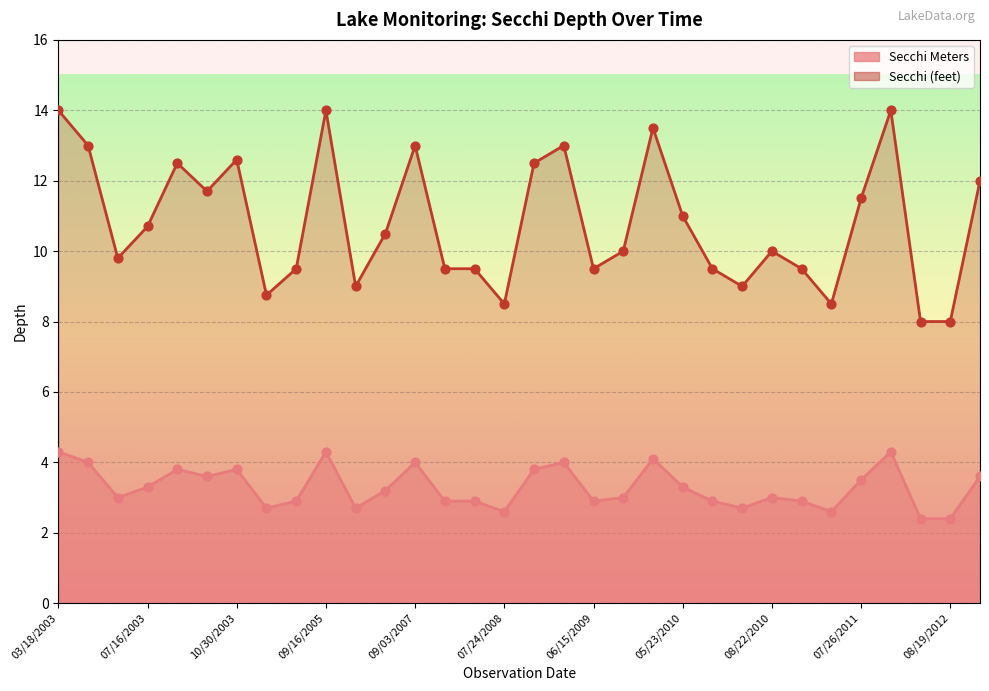

Is the value of Secchi Meters at 06/21/2011 greater than the value of Secchi at 08/31/2009?

No